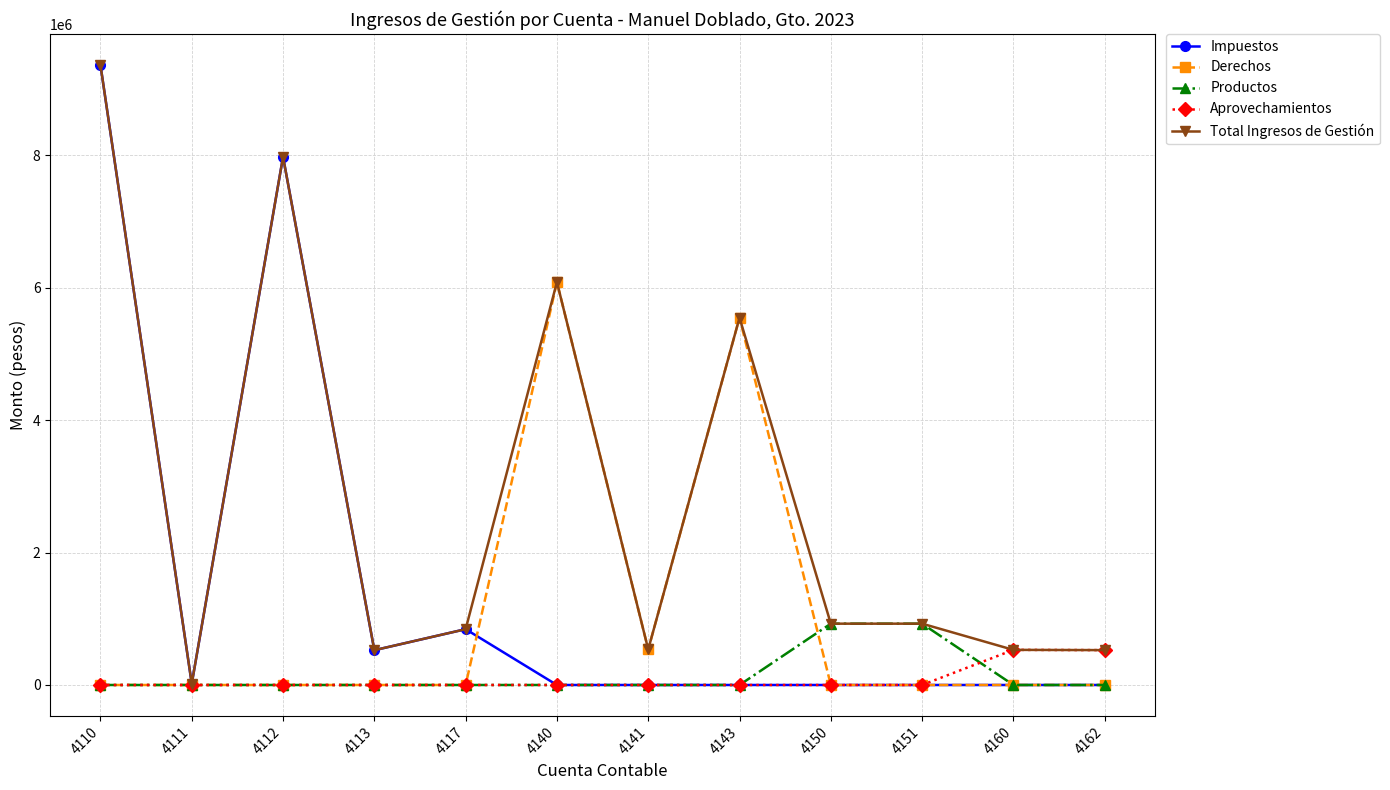

The value of Aprovechamientos at 4151 is 0.0. True or false?

True